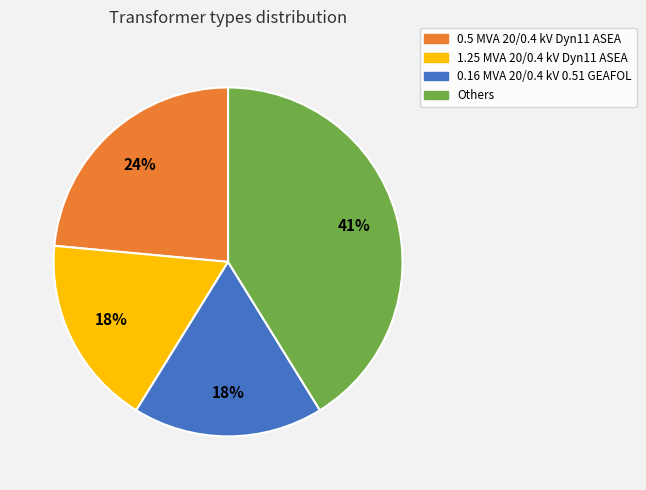

Combined, do 0.16 MVA 20/0.4 kV 0.51 GEAFOL and Others account for over 50%?

Yes